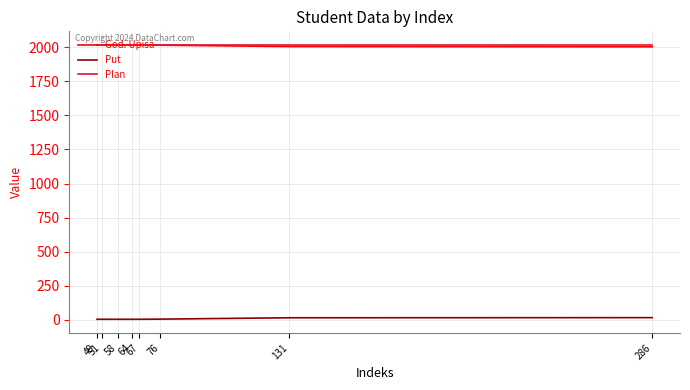

What is the total value across all series at 67?

4035